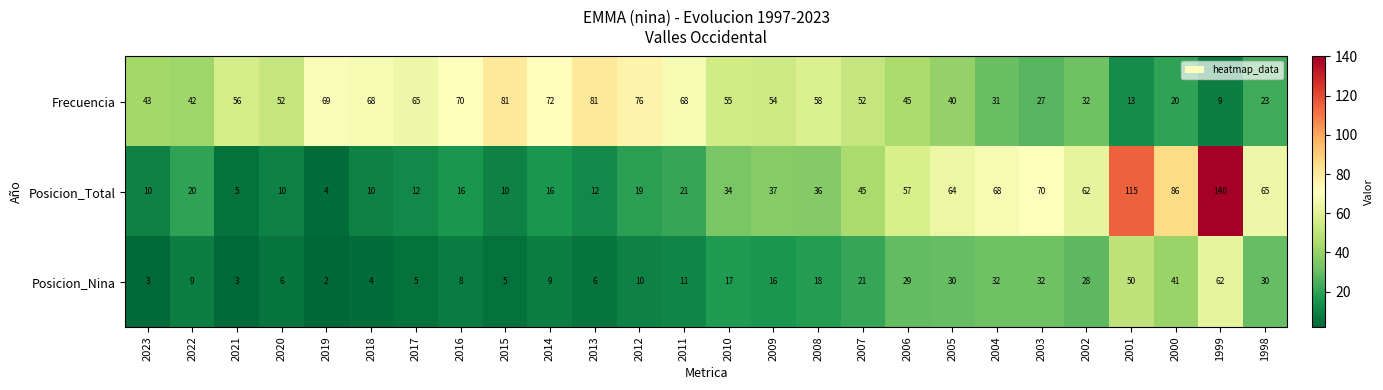

What is the total value across all series at 2007?

118